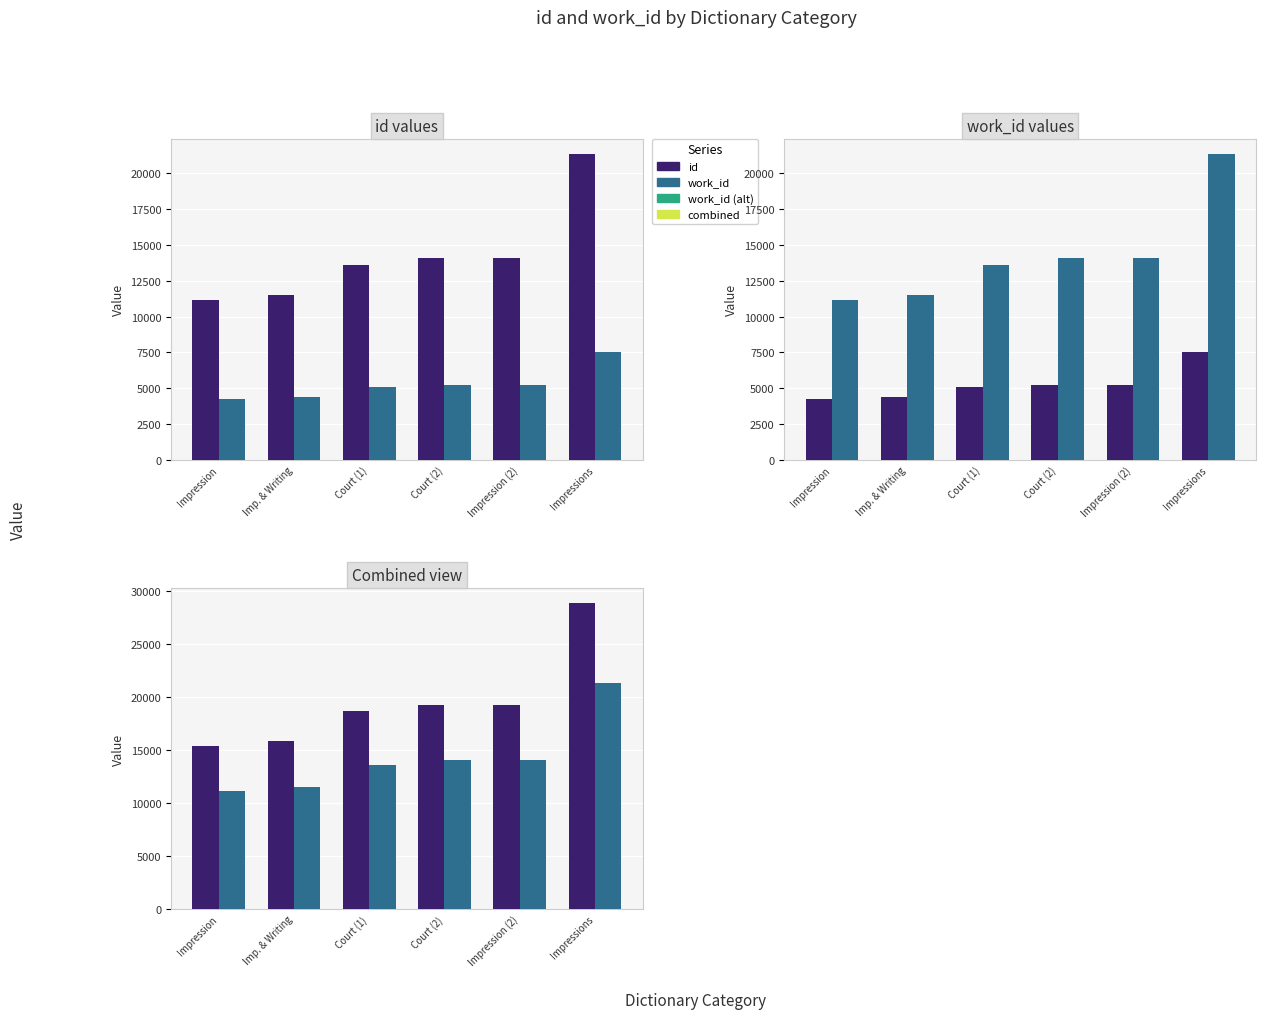

At which category is the sum across all series the highest?

Impressions